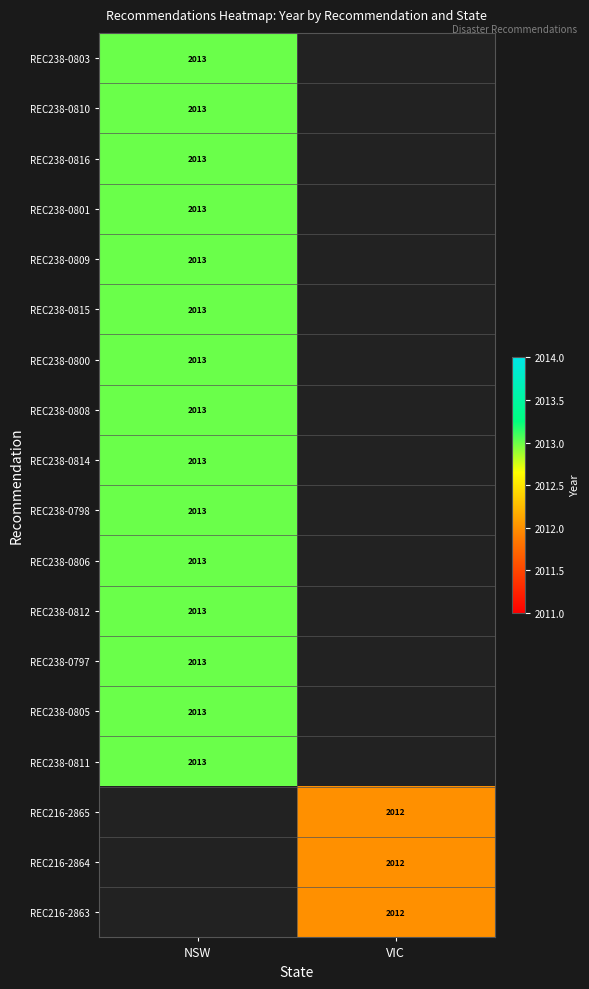

Between VIC and NSW, which is larger?

NSW